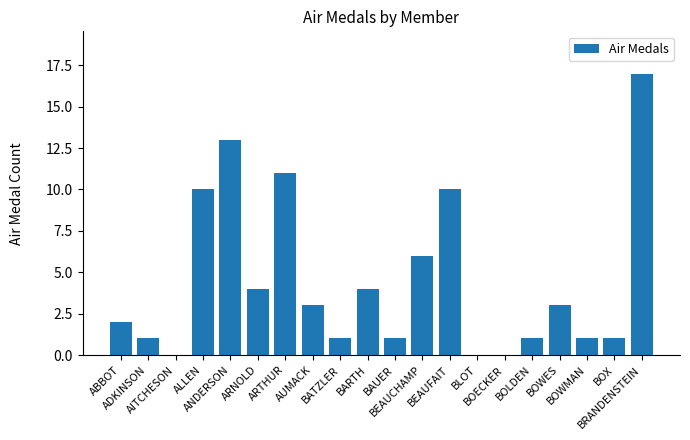

Approximately how many times larger is the value at BARTH compared to ALLEN?

0.4